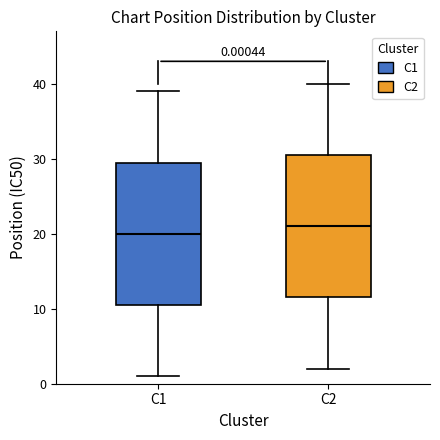

Which box's median line is the highest?

C2